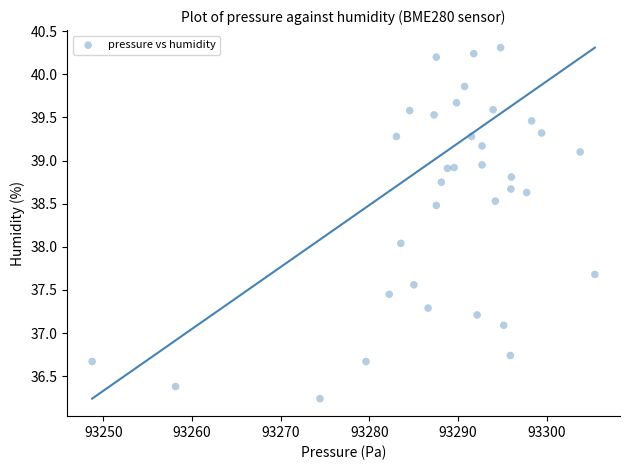

What is the range of X values (max minus min)?

56.7